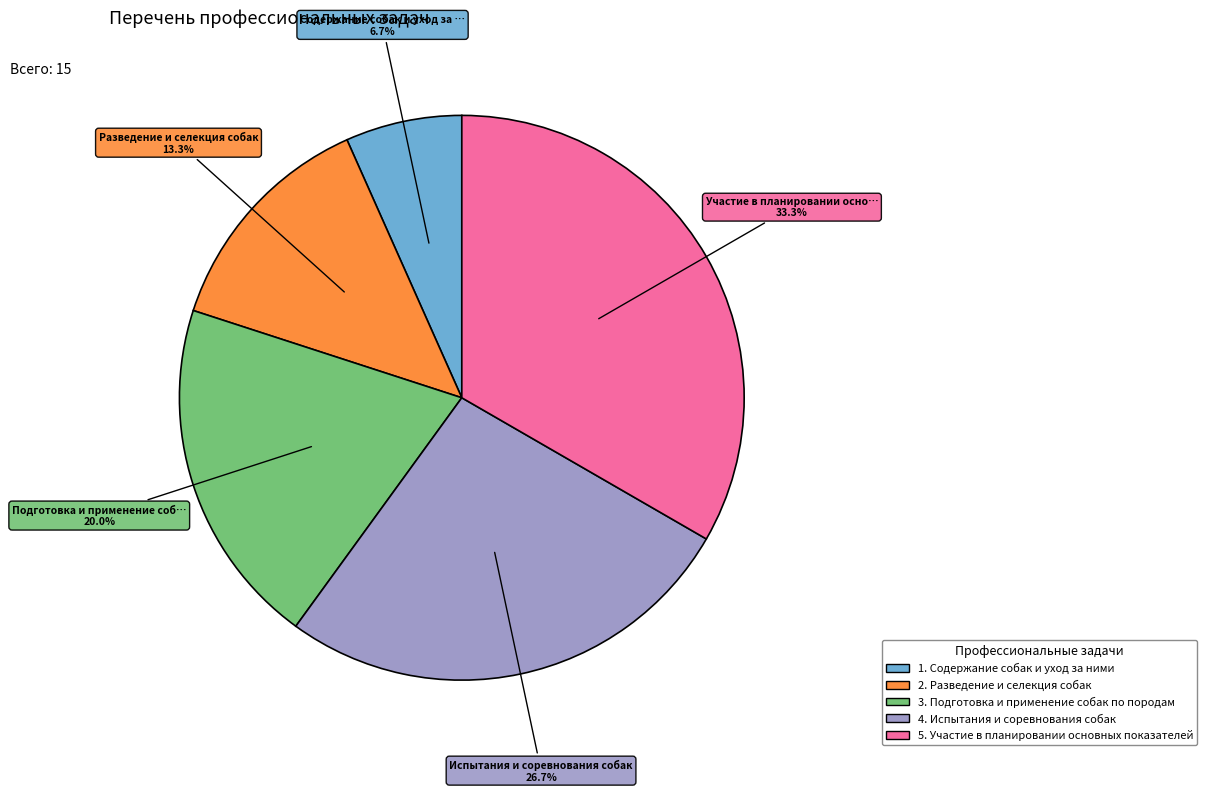

Is there a majority slice in this chart?

No